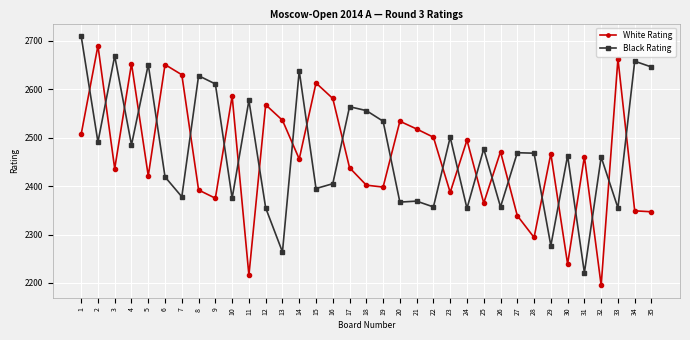

What is the difference between the White Rating values at 34 and 22?

152